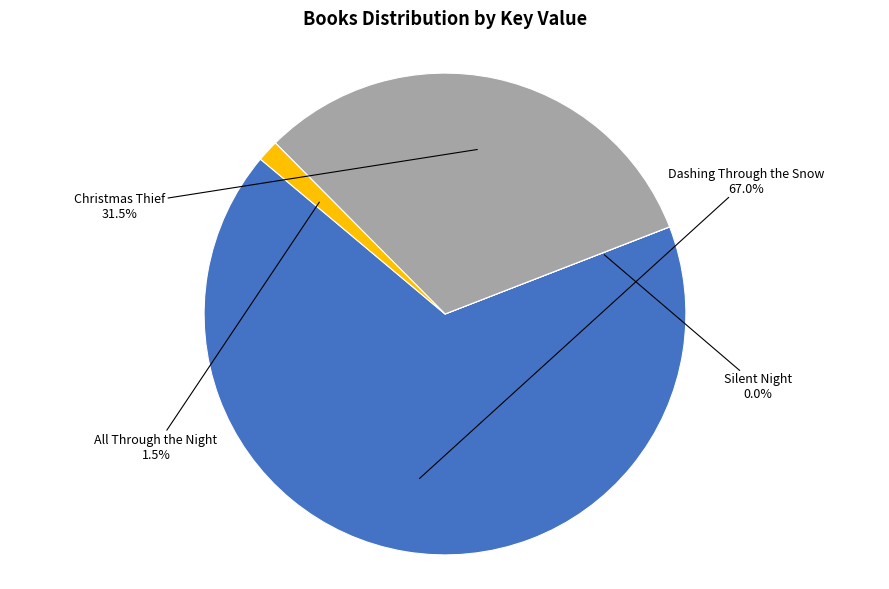

Which category accounts for the majority?

Dashing Through the Snow